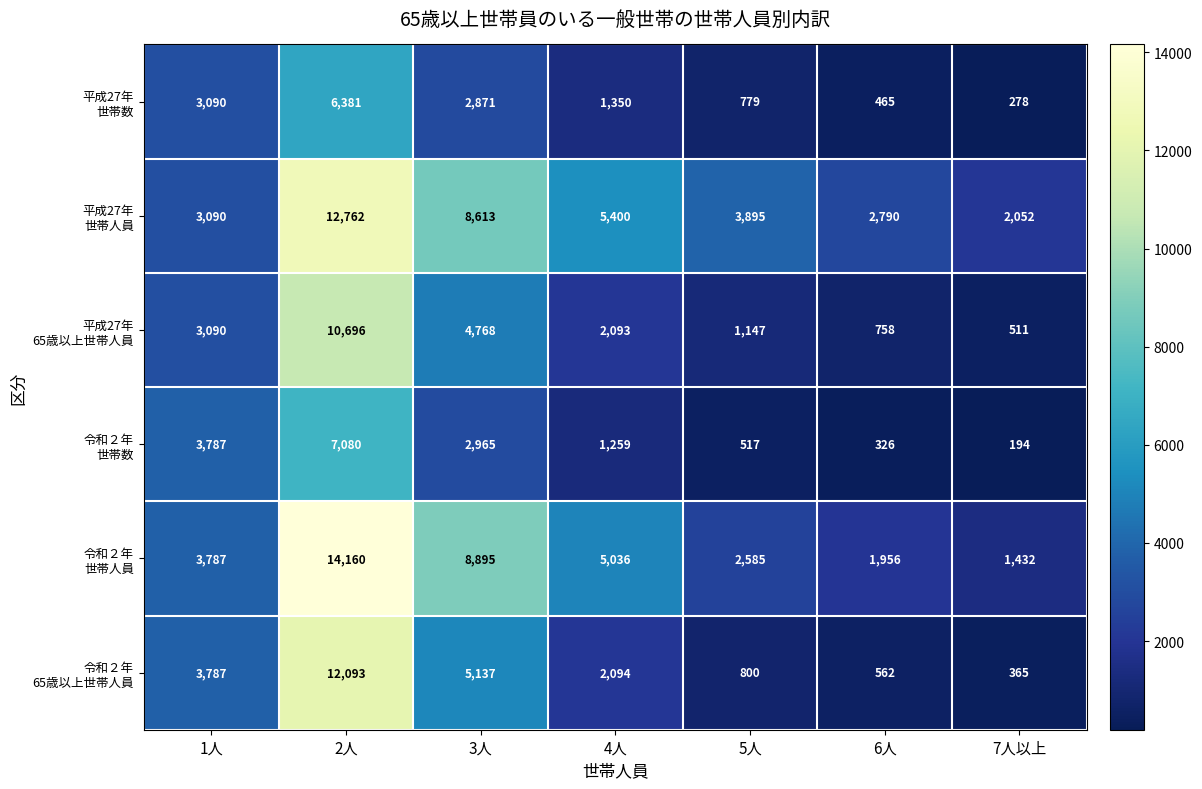

What is the spread (max minus min) of values at 1人?

697